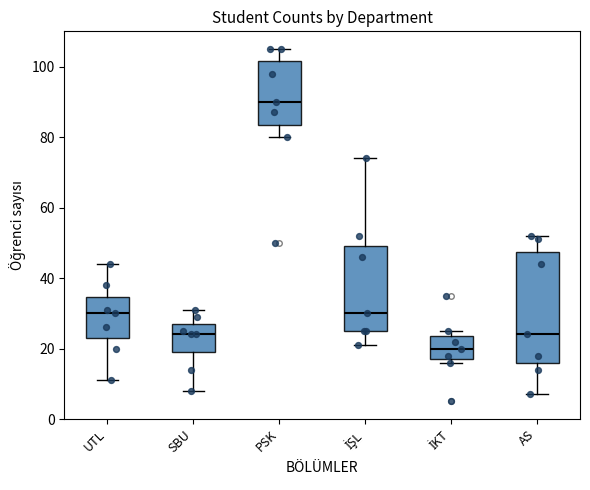

Where is the upper edge of the box for PSK on the y-axis? The values are not printed on the chart, so give them approximately, as read against the axis.

102